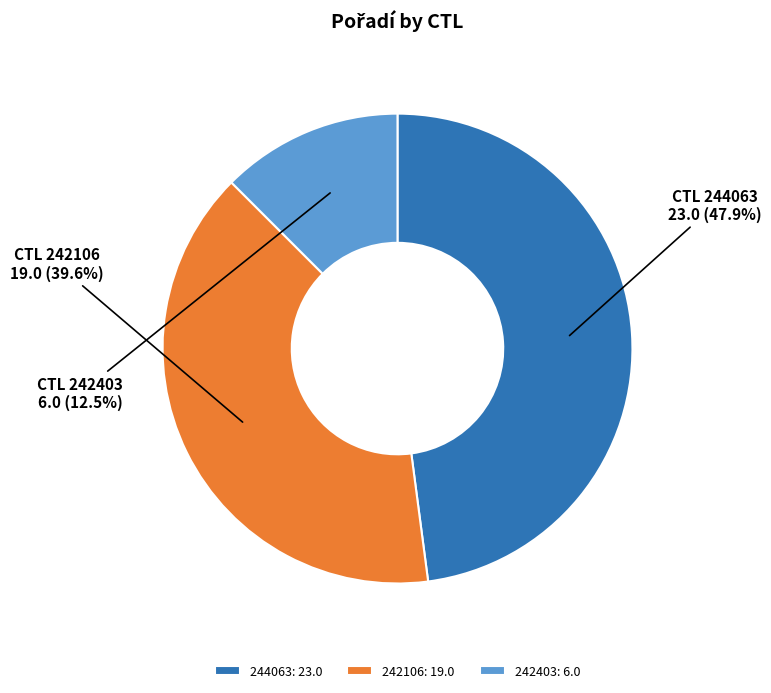

How many slices are in this pie chart?

3